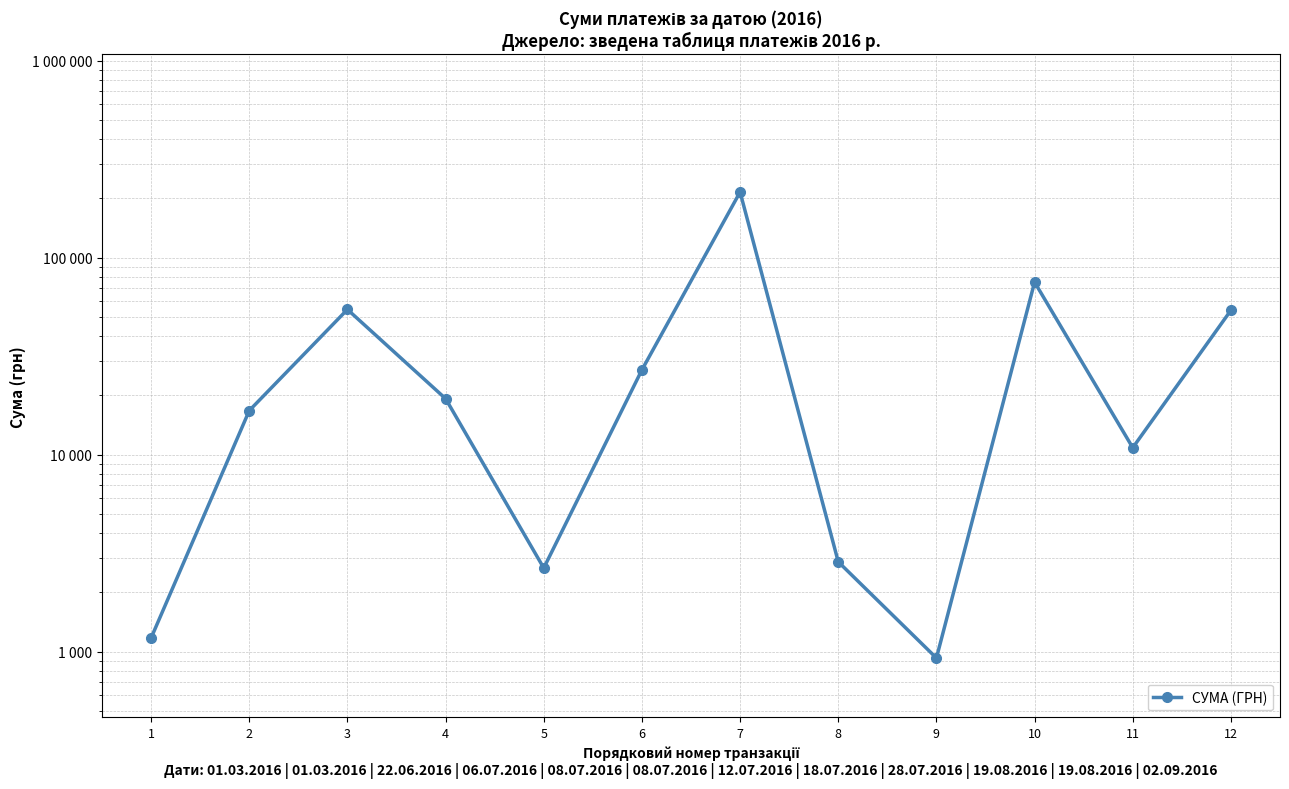

What is the approximate value at 11?

10829.2